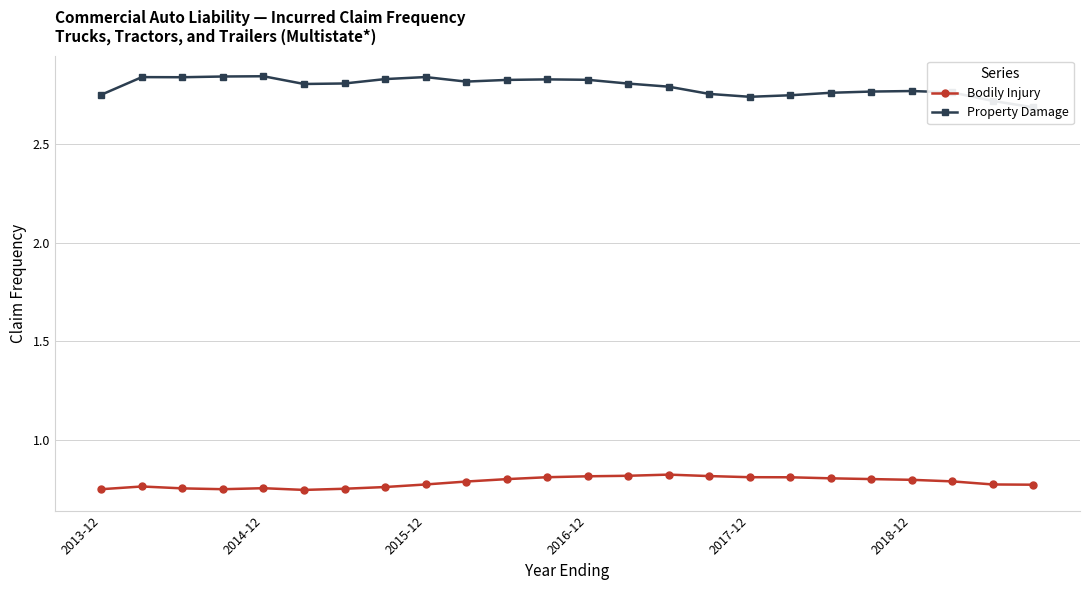

What is the difference between the second highest and second lowest values in the Property Damage series?

0.1